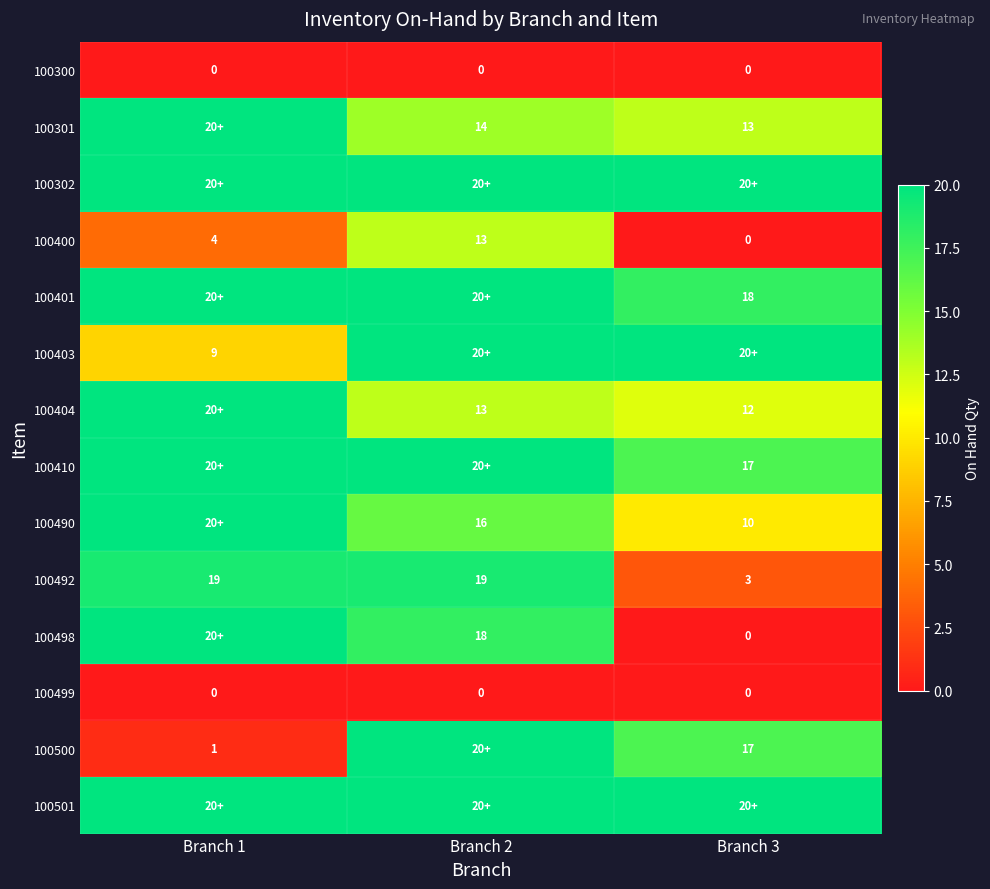

What is the difference between the 100400 values at Branch 2 and Branch 3?

13